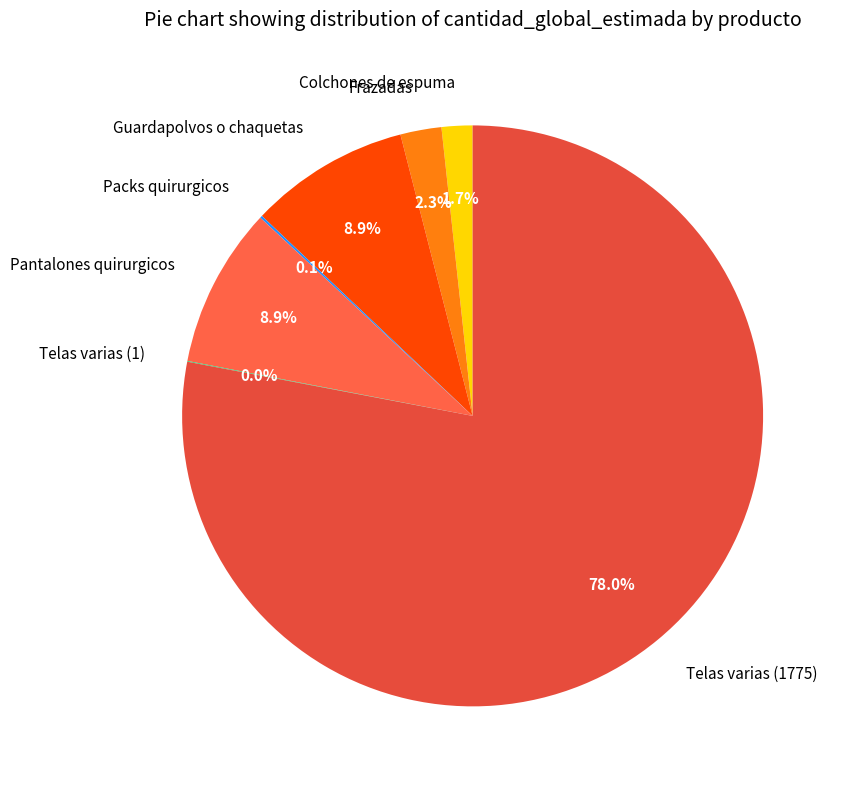

What is the total percentage of Frazadas and Pantalones quirurgicos?

11.2%